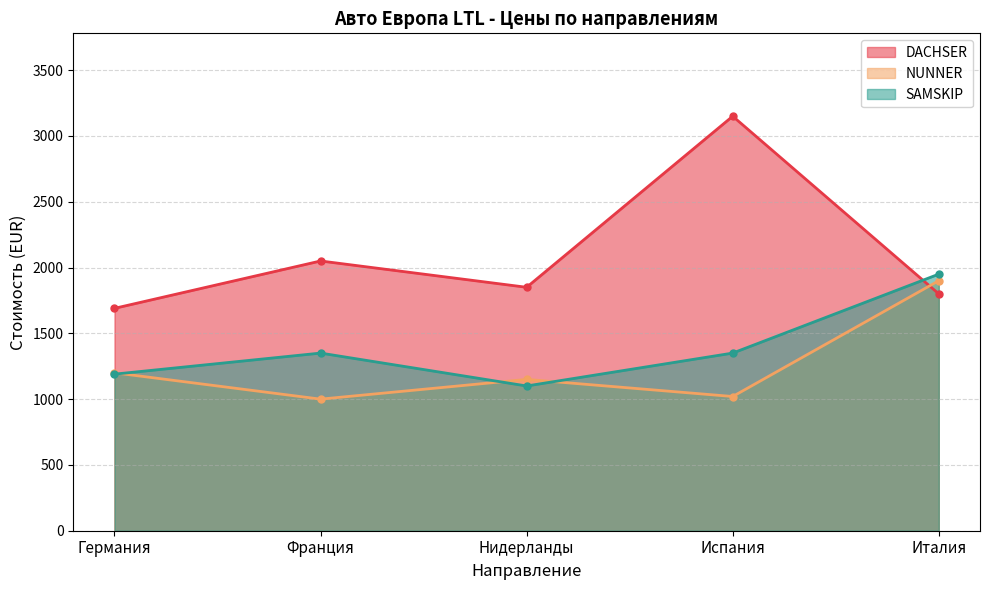

Is it true that NUNNER equals 1020 at Испания?

True